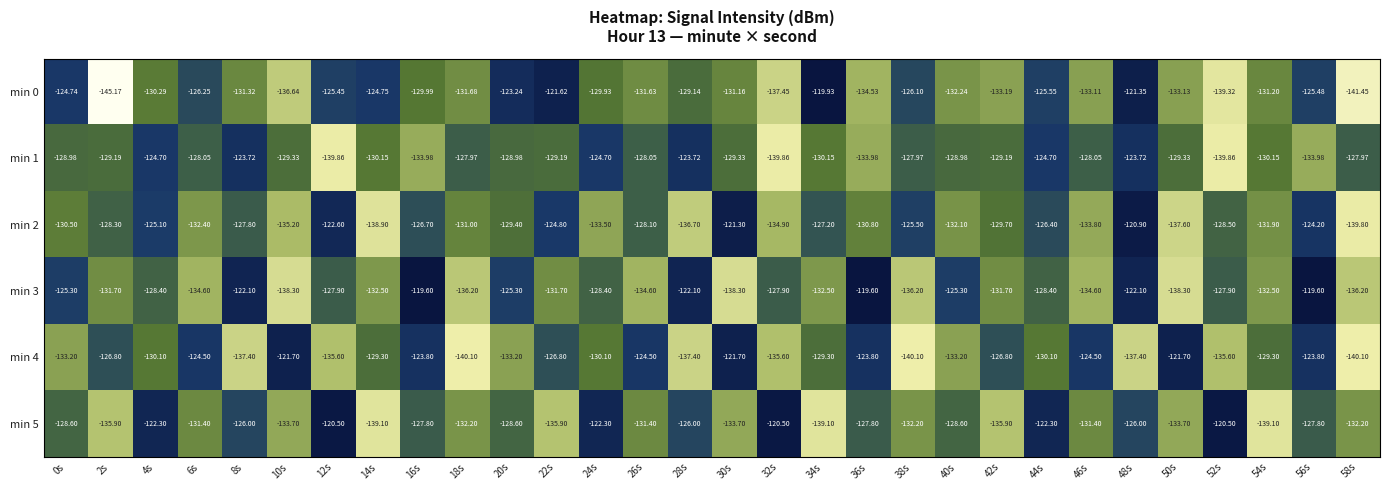

What is the minimum value shown in the chart?

-145.2